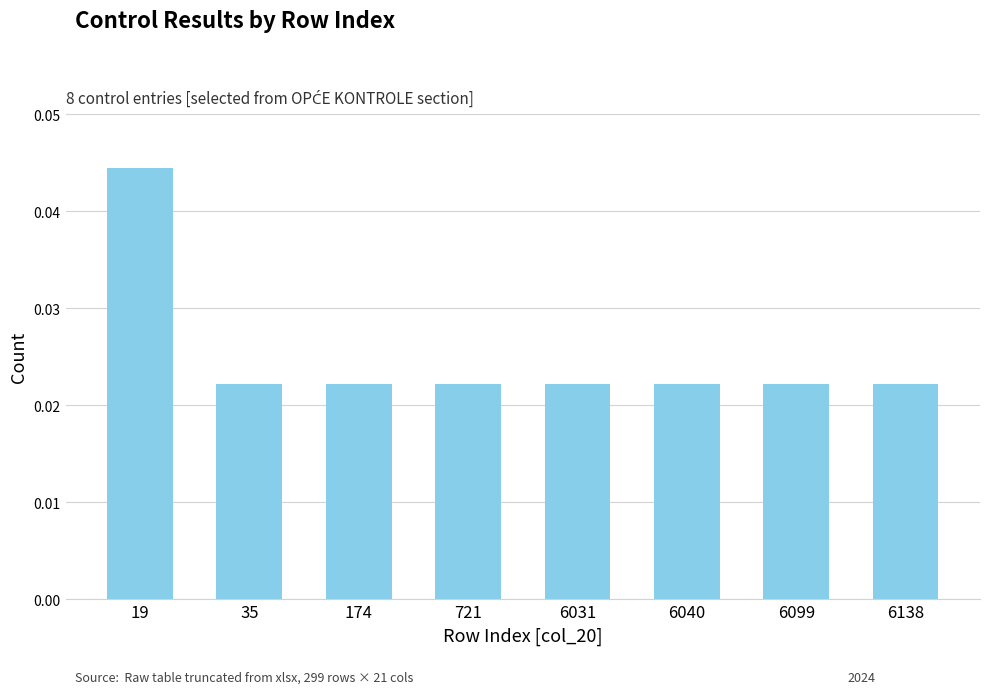

How many values are between 0 and 1?

8